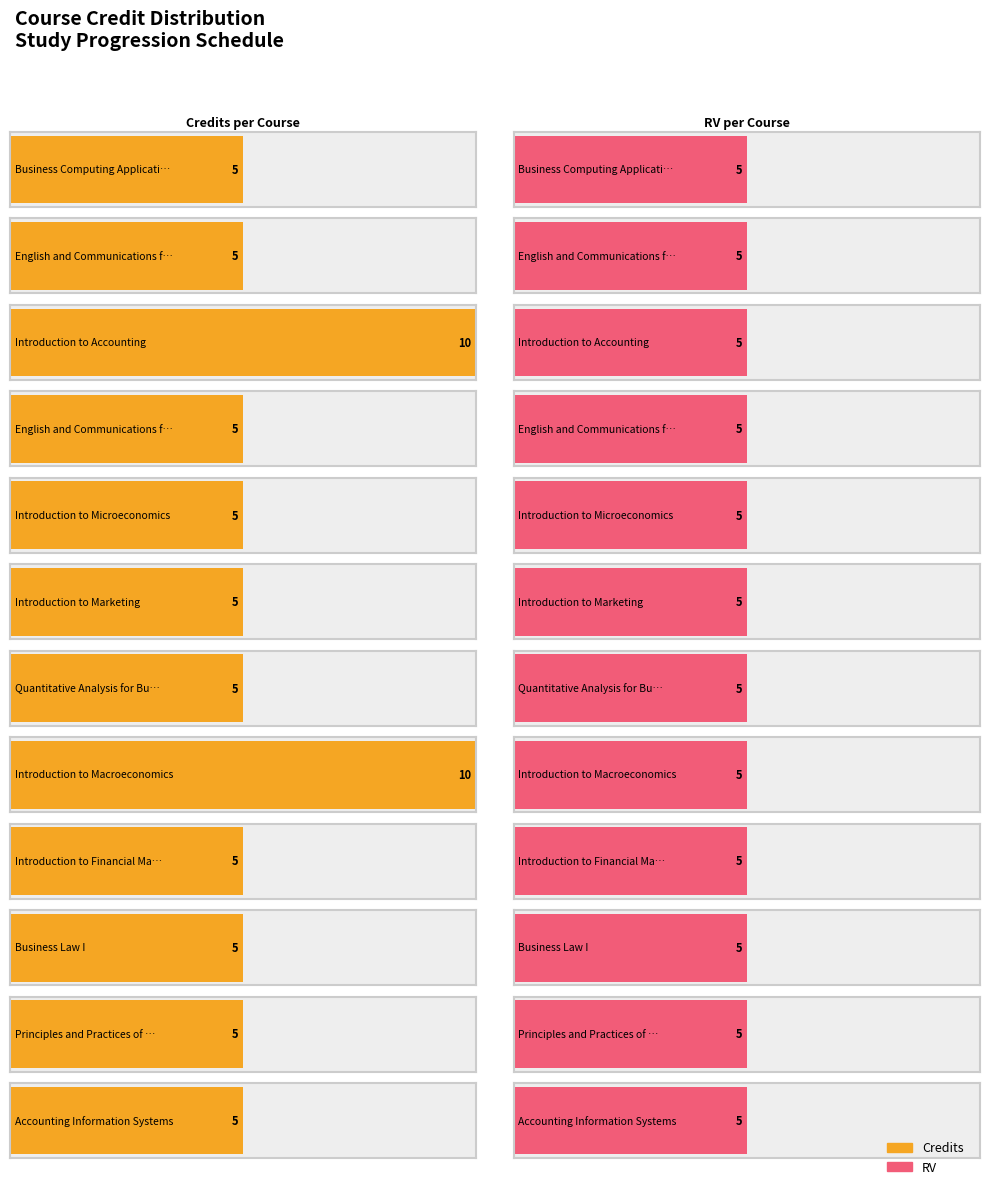

List the series in order of their overall mean, lowest first.

RV, Credits